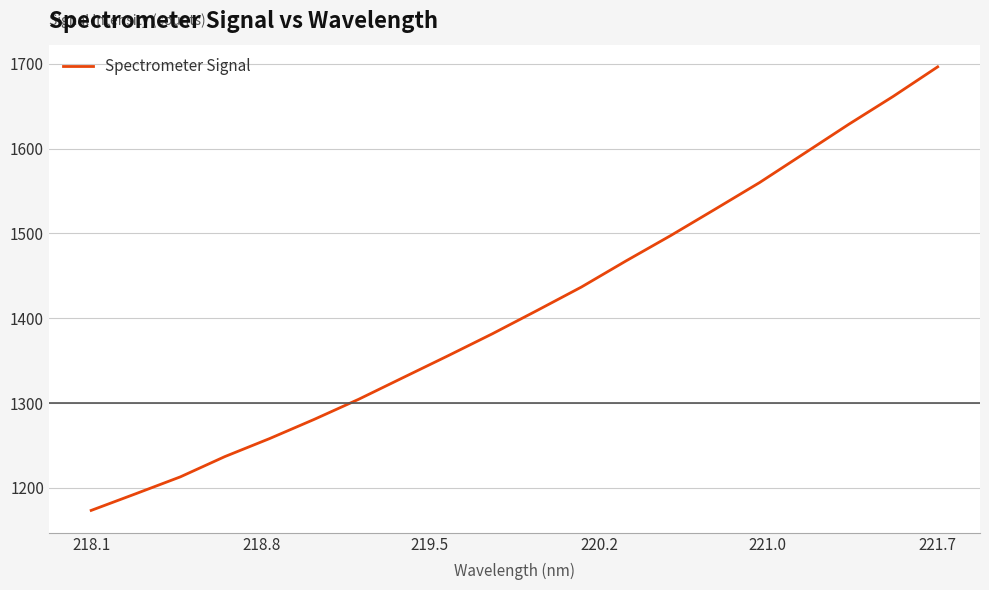

What is the smallest value displayed?

1173.6